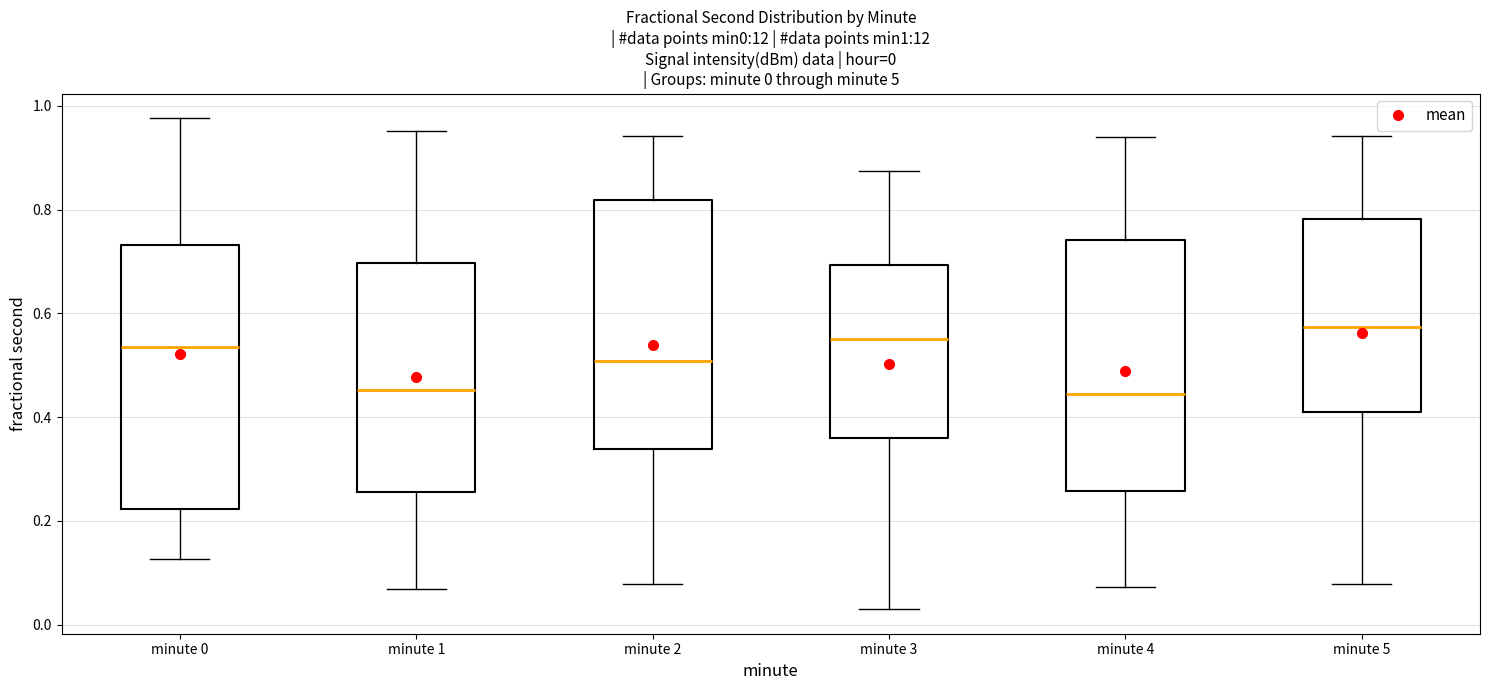

Which box is the tallest, from its lower edge to its upper edge?

minute 0